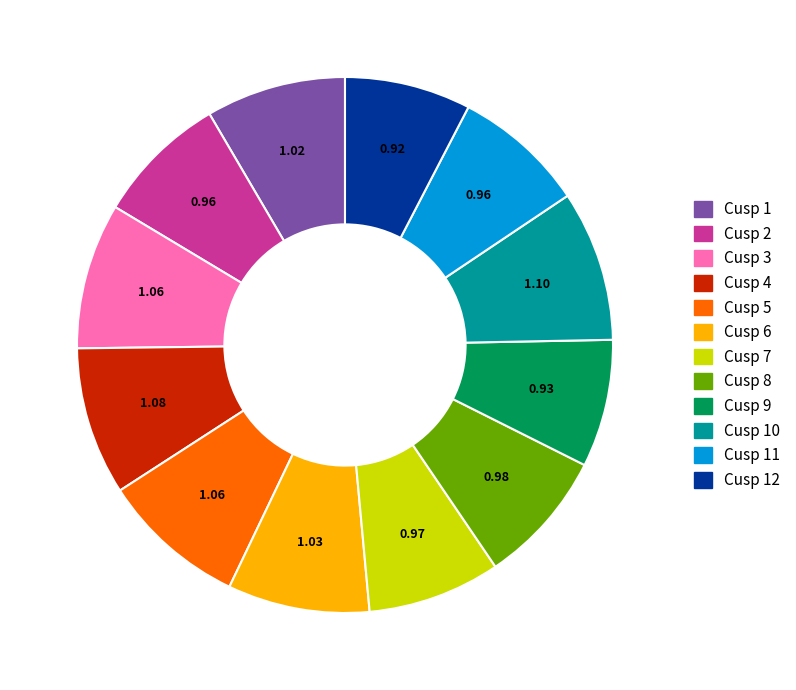

Is there any slice that represents more than half of the pie?

No